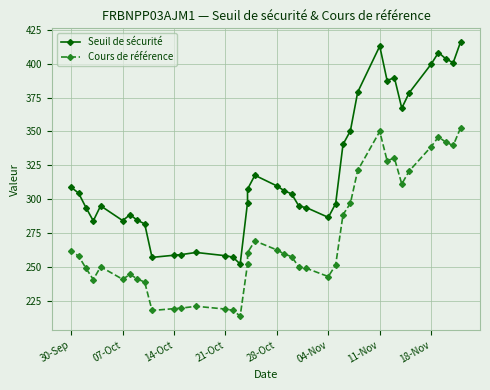

What is the difference between the second highest and minimum values in the Cours de référence series?

136.3